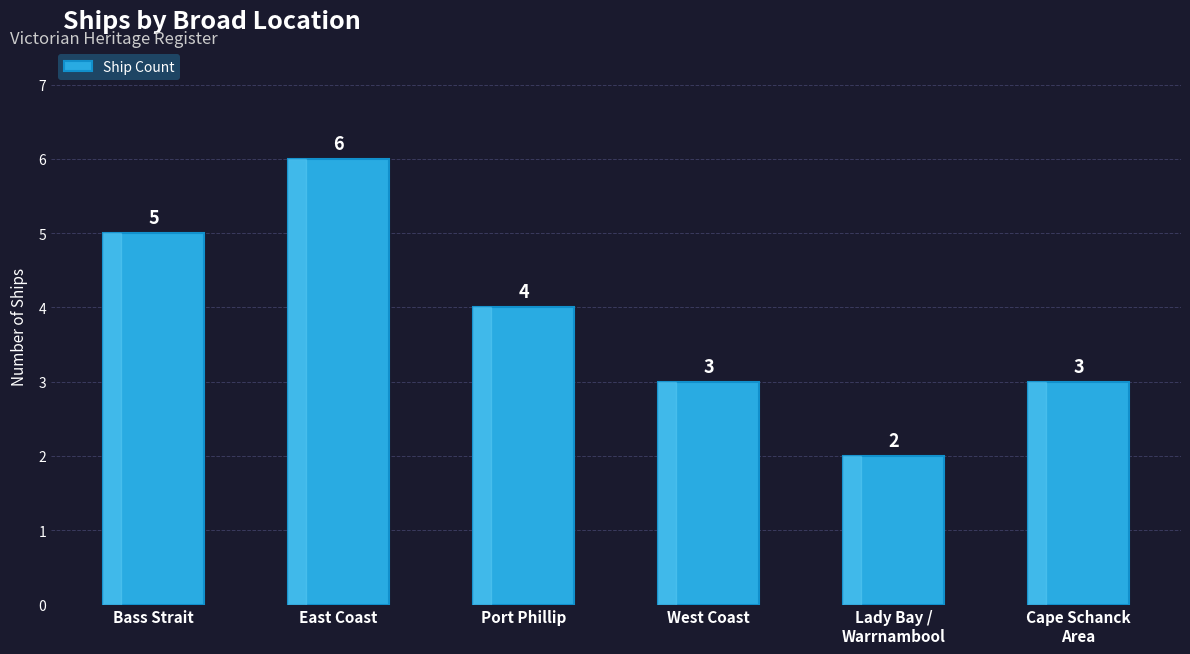

The value at East Coast is 8. True or false?

False